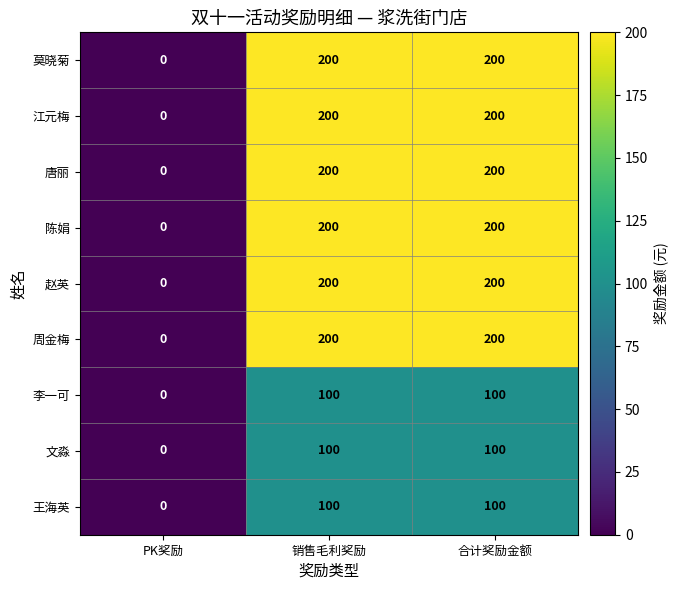

Count the 周金梅 values in the range 0 to 200.

3